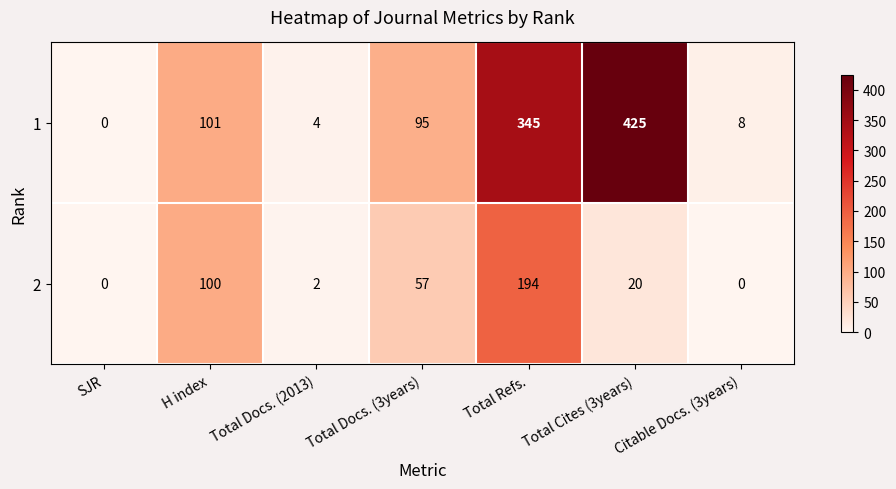

At which label does 1 first exceed 95?

H index